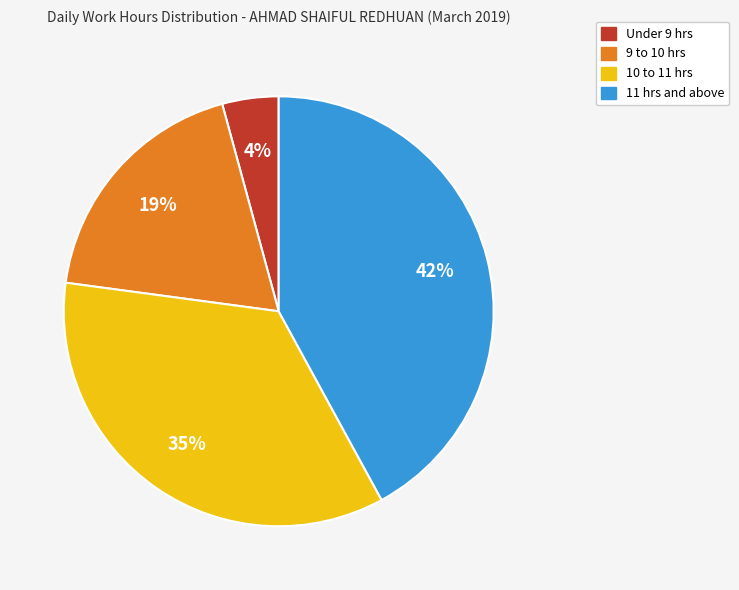

Is there any slice that represents more than half of the pie?

No